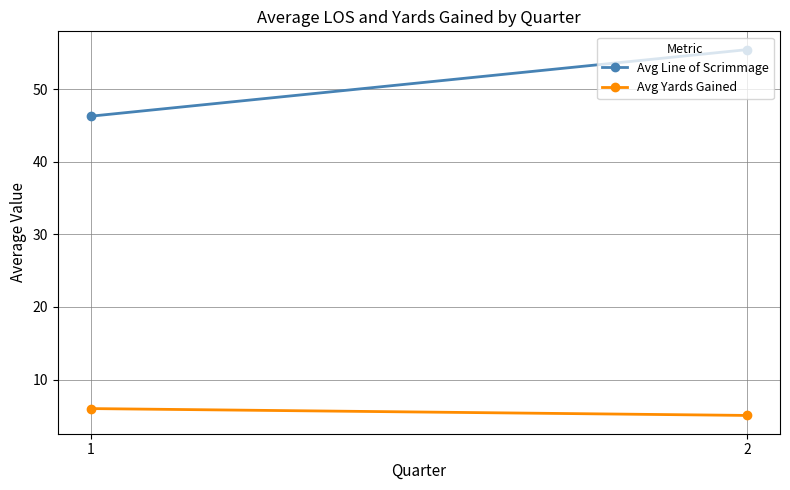

What is the minimum value for Avg Yards Gained?

5.1